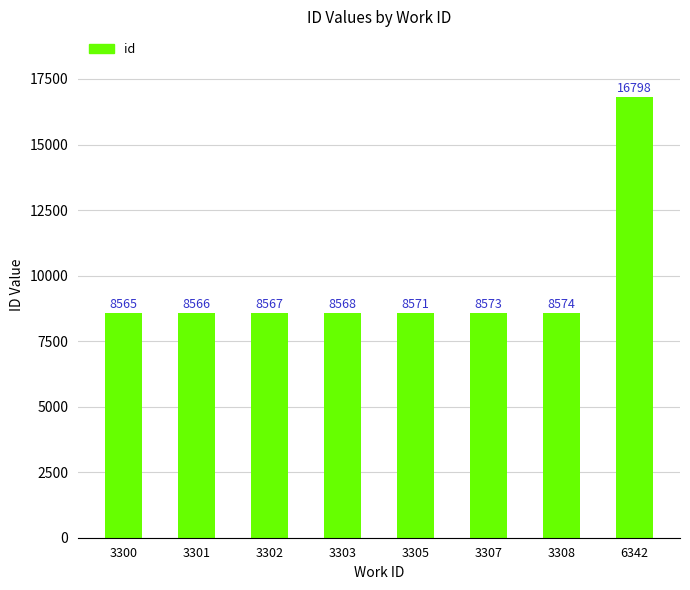

Reading left to right, list all the values displayed in this chart.

3300=8565	3301=8566	3302=8567	3303=8568	3305=8571	3307=8573	3308=8574	6342=16798